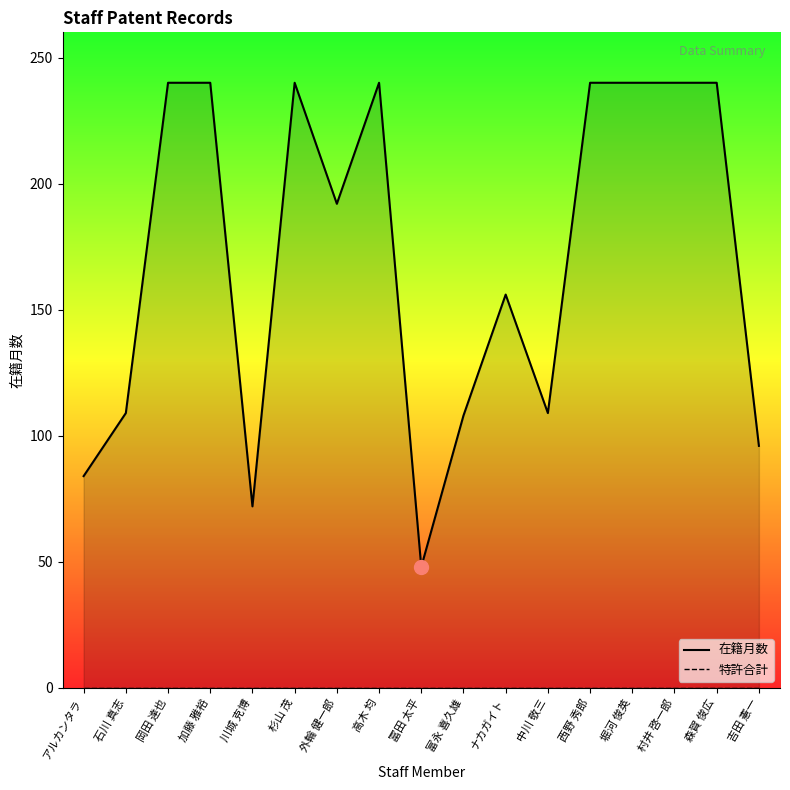

What is the value of the 在籍月数 point at the 16th from the left?

240